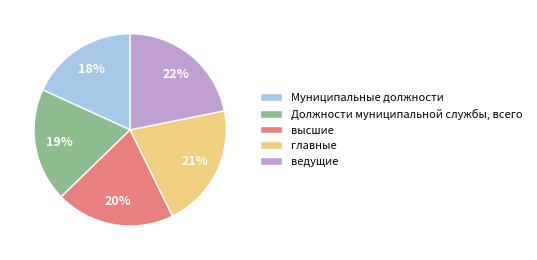

Combined, do главные and Муниципальные должности account for over 50%?

No